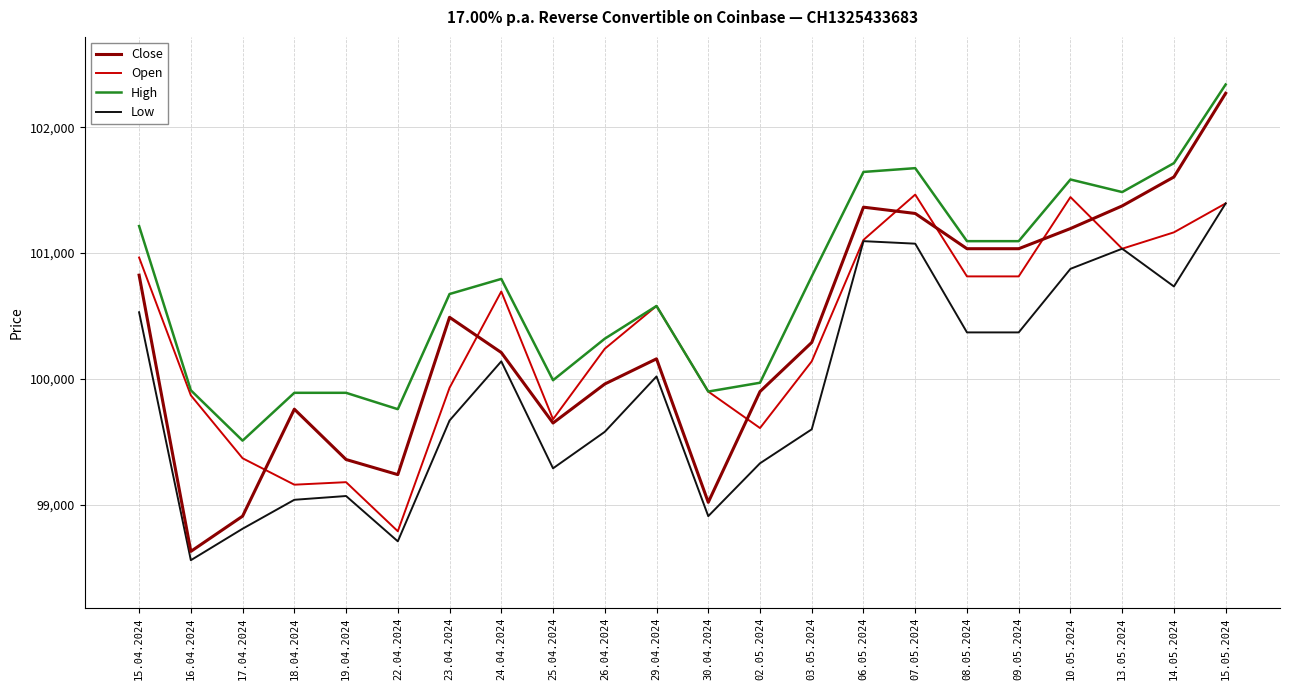

At which label is Close closest to 100450?

23.04.2024